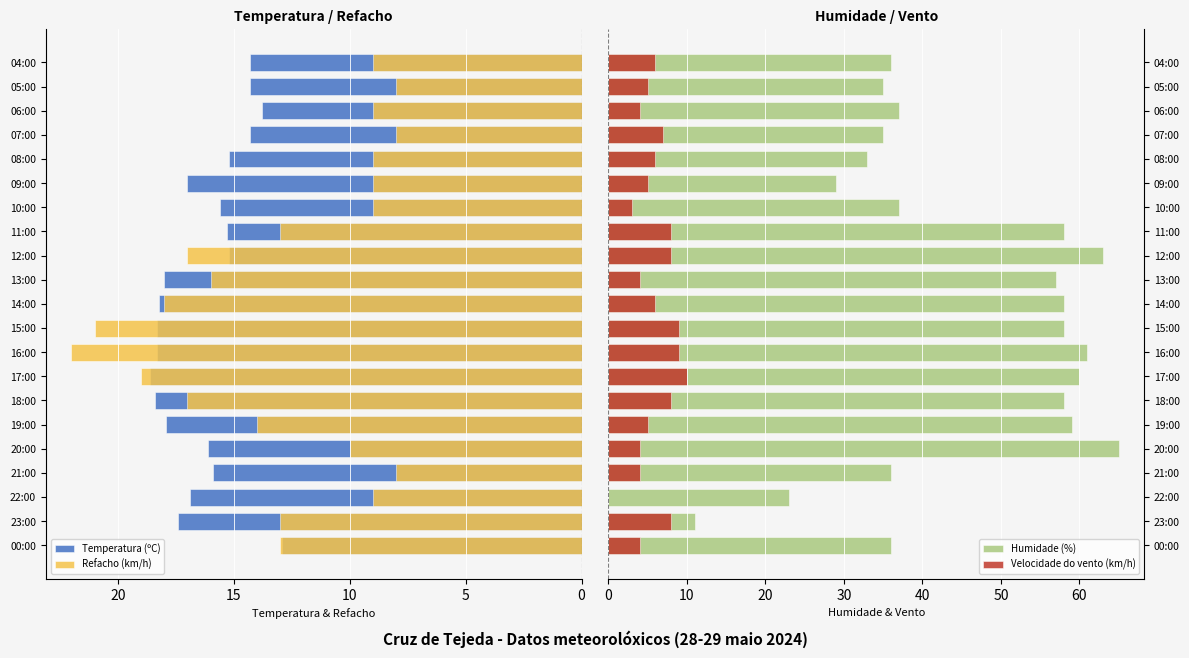

How many values in the Temperatura (ºC) series are below 16?

10